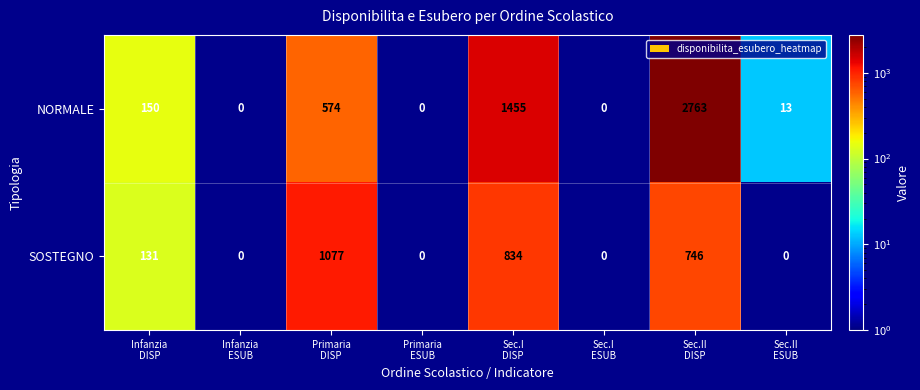

List the series in order of their overall mean, lowest first.

SOSTEGNO, NORMALE